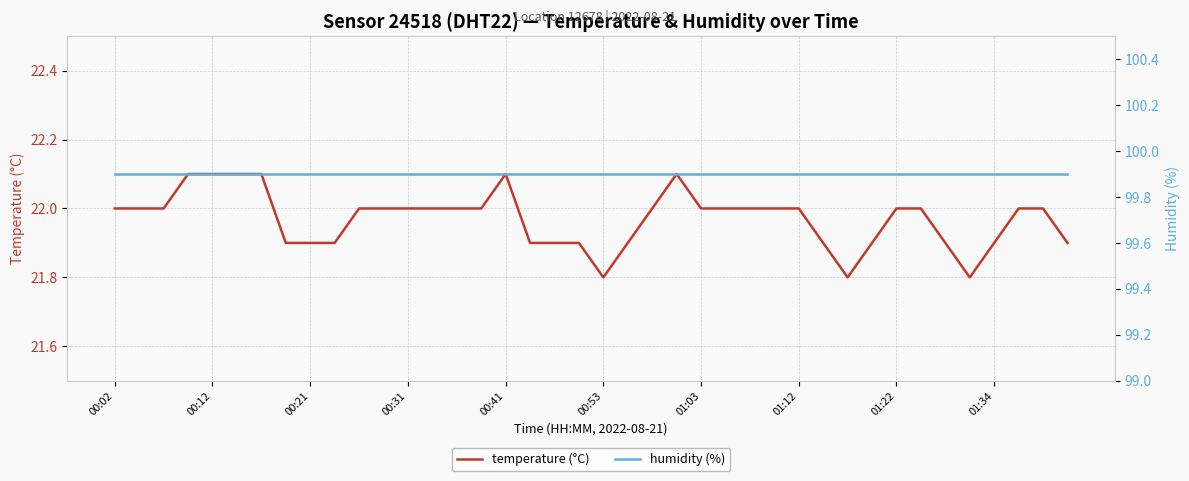

What is the highest value of the humidity (%) series?

99.9